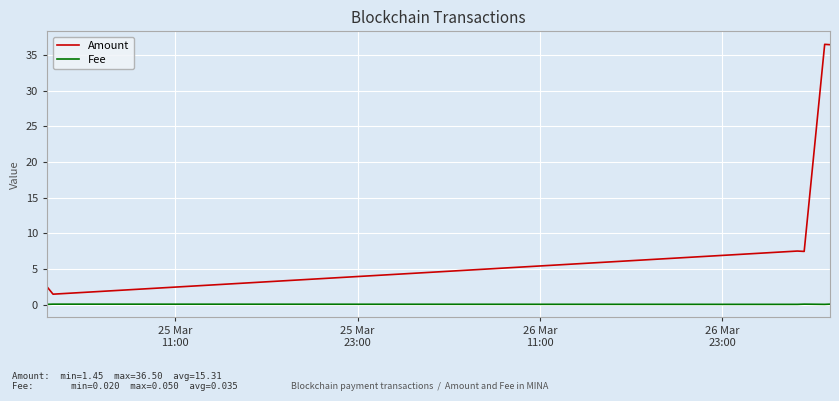

Which series has the largest range (max minus min)?

Amount